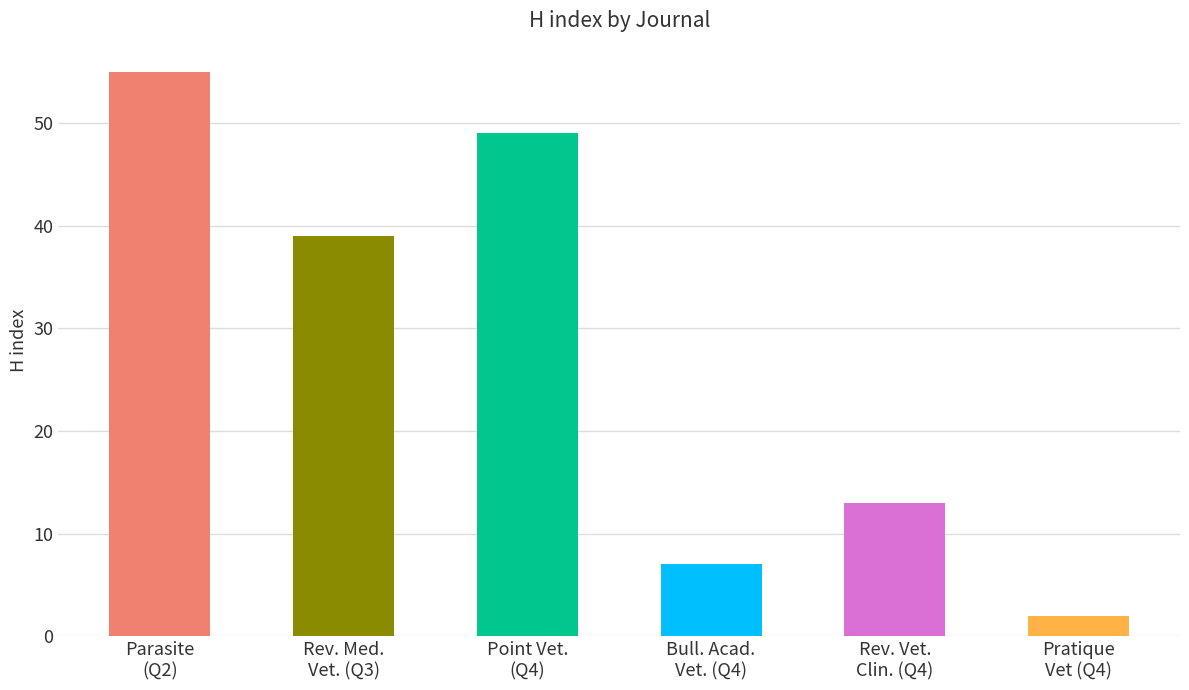

True or false: the data shows 55 at Parasite
(Q2).

True